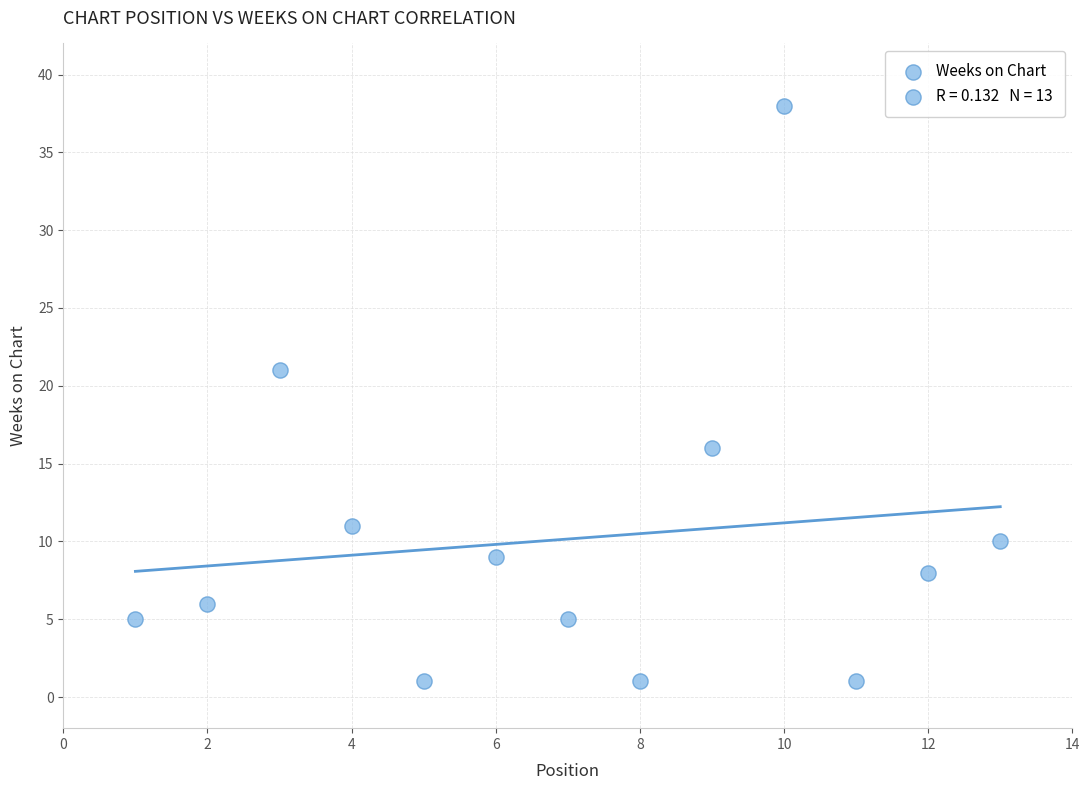

What Y value in the scatter plot is closest to 19?

21